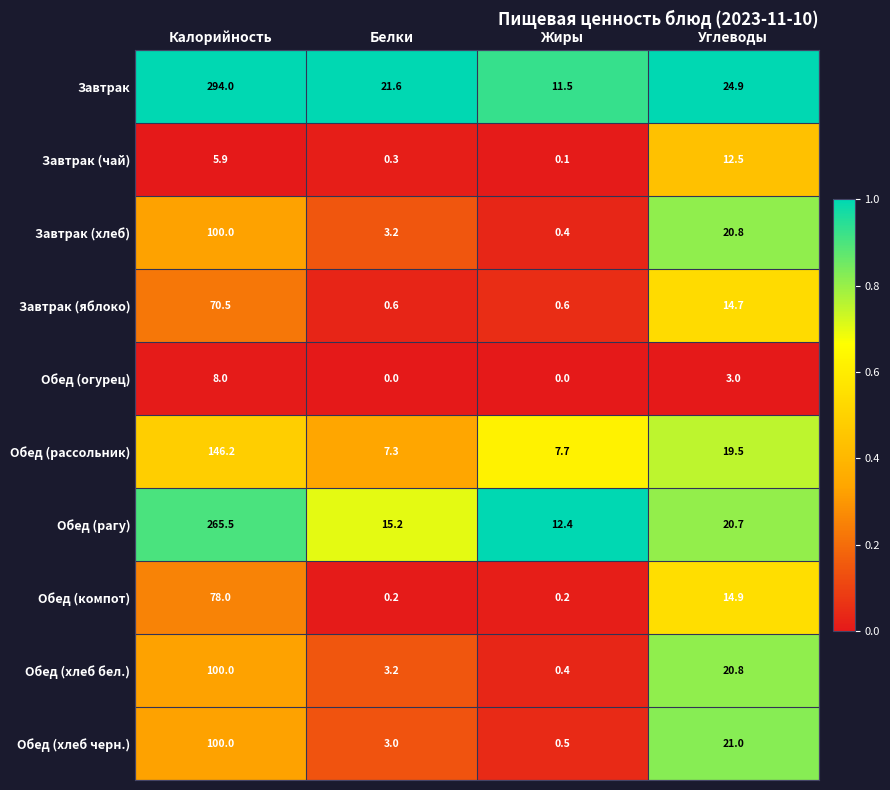

What is the difference between the maximum and minimum values in the Завтрак (хлеб) series?

99.6